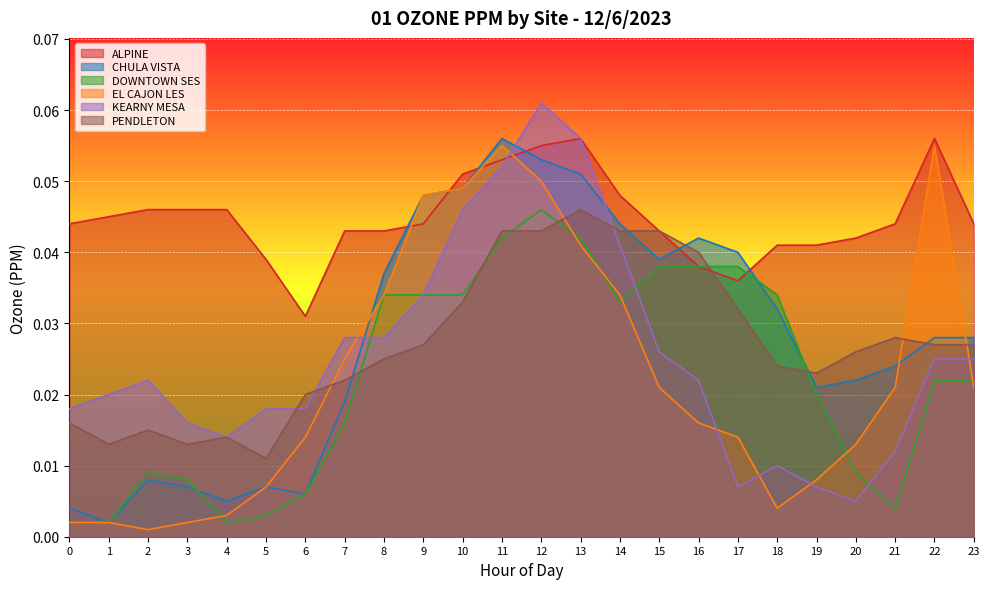

List the labels in order of CHULA VISTA value, largest first.

11, 12, 13, 10, 9, 14, 16, 17, 15, 8, 18, 22, 23, 21, 20, 19, 7, 2, 3, 5, 6, 4, 0, 1